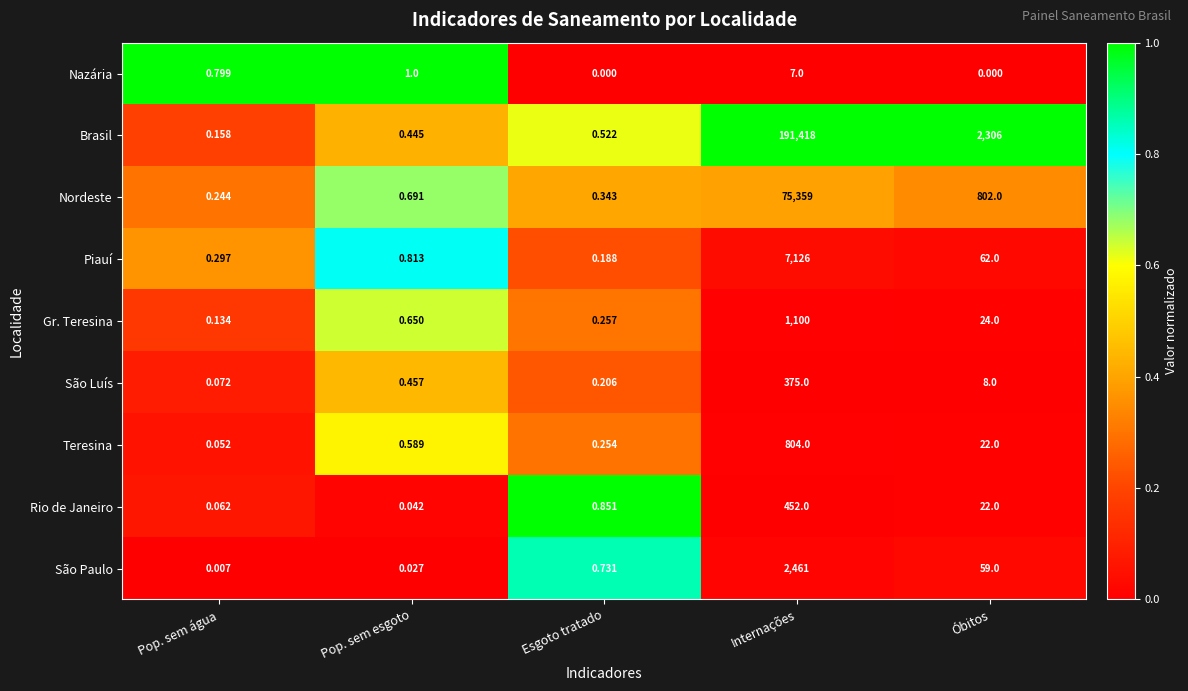

Which series has the largest total across all categories?

Brasil